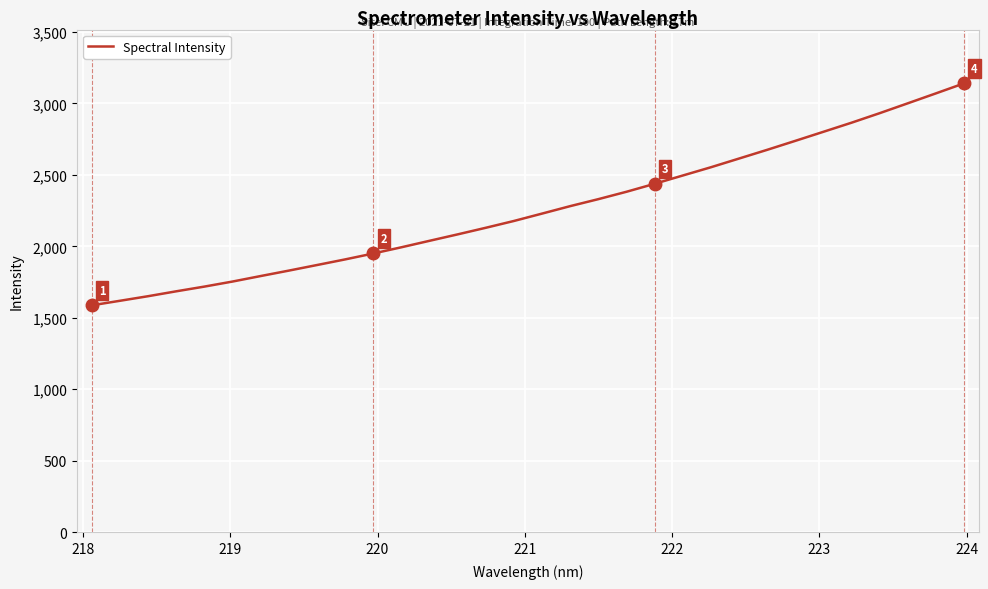

What is the greatest value displayed?

3139.9